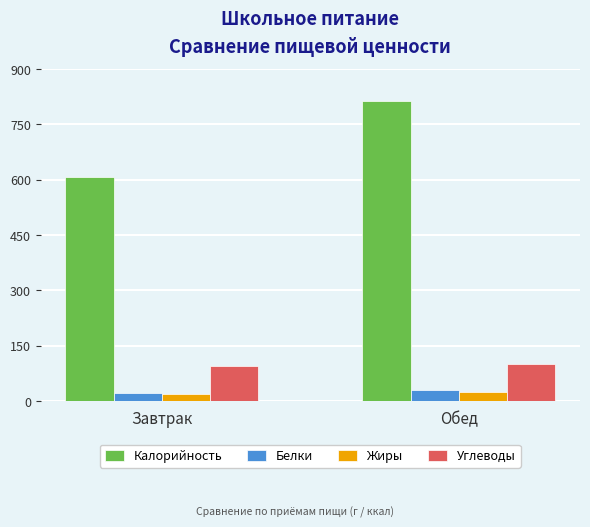

Between Завтрак and Обед, which series saw the biggest shift?

Калорийность